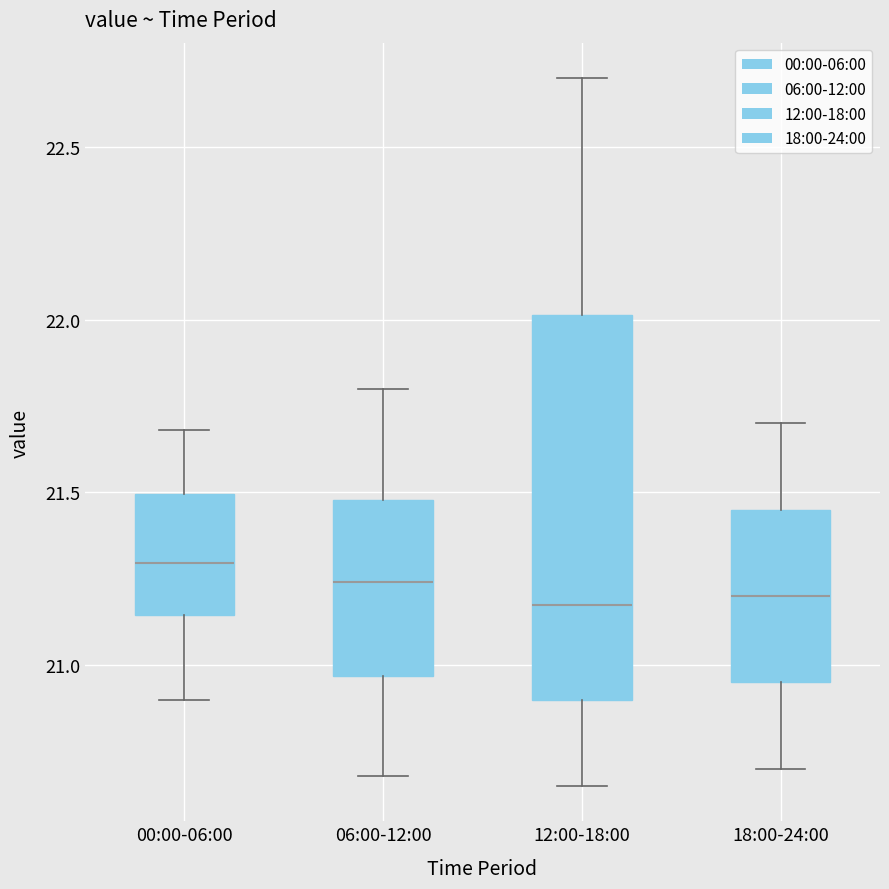

Reading left to right, transcribe this box plot: for each box, give where its median line is, the range the box spans, and where its two whiskers end, as read against the y-axis. The values are not printed on the chart, so give them approximately, as read against the axis.

00:00-06:00: median 21.30, box 21.15 to 21.50, whiskers 20.90 to 21.70
06:00-12:00: median 21.25, box 20.95 to 21.50, whiskers 20.70 to 21.80
12:00-18:00: median 21.20, box 20.90 to 22.00, whiskers 20.65 to 22.70
18:00-24:00: median 21.20, box 20.95 to 21.45, whiskers 20.70 to 21.70